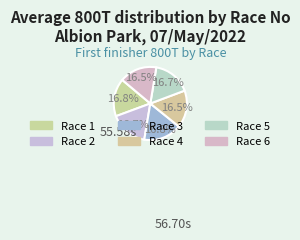

How many segments does this pie chart have?

6